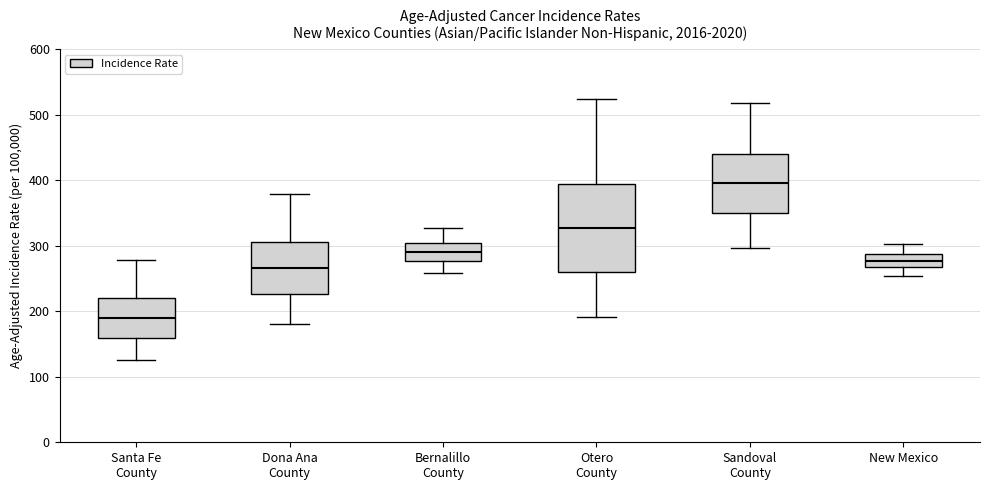

Where does the upper whisker of the box for New Mexico end on the y-axis? The values are not printed on the chart, so give them approximately, as read against the axis.

300